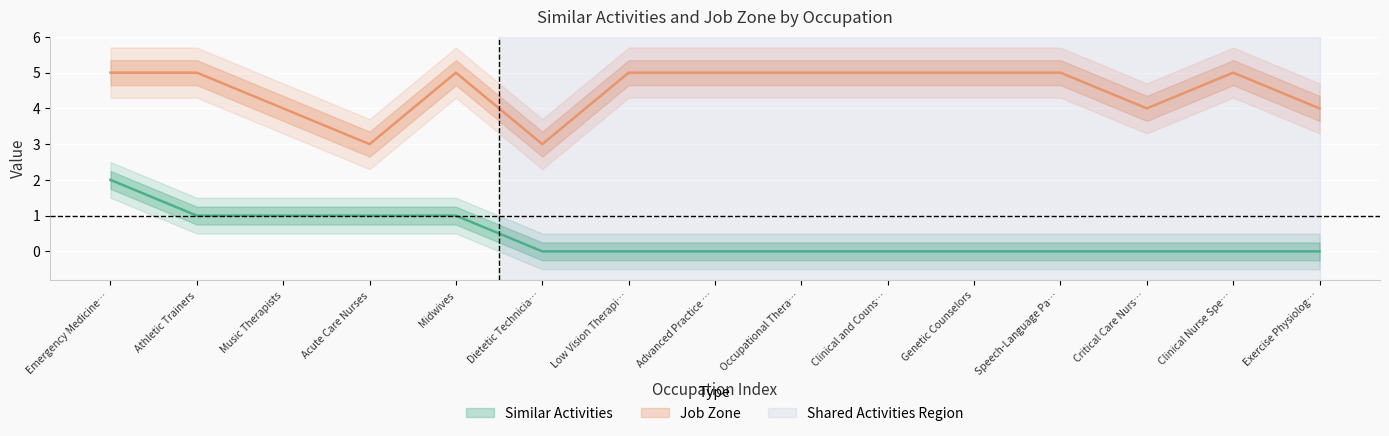

How many data points does each series have?

15